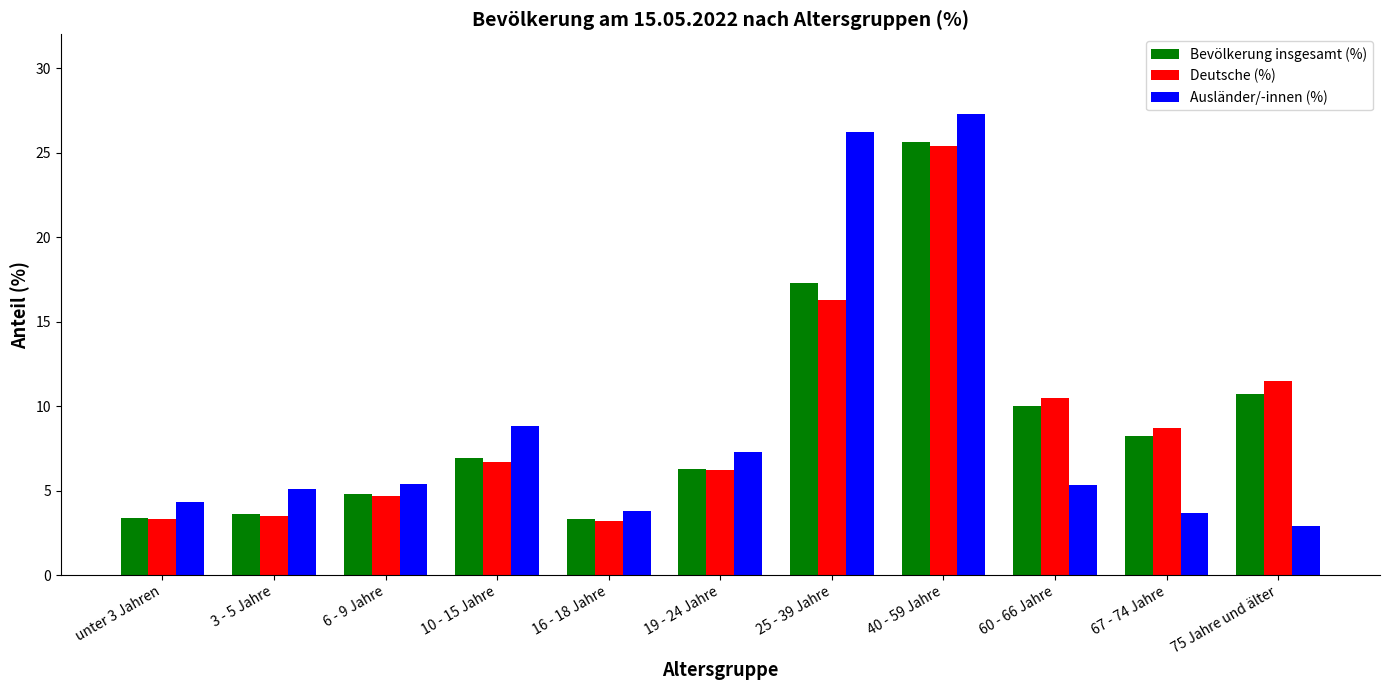

What value does the Ausländer/-innen (%) series have at 16 - 18 Jahre?

3.8